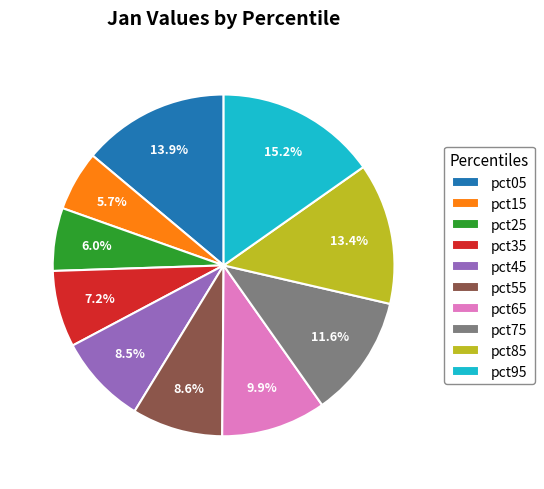

To the nearest percent, what percentage of the pie is pct95?

15%